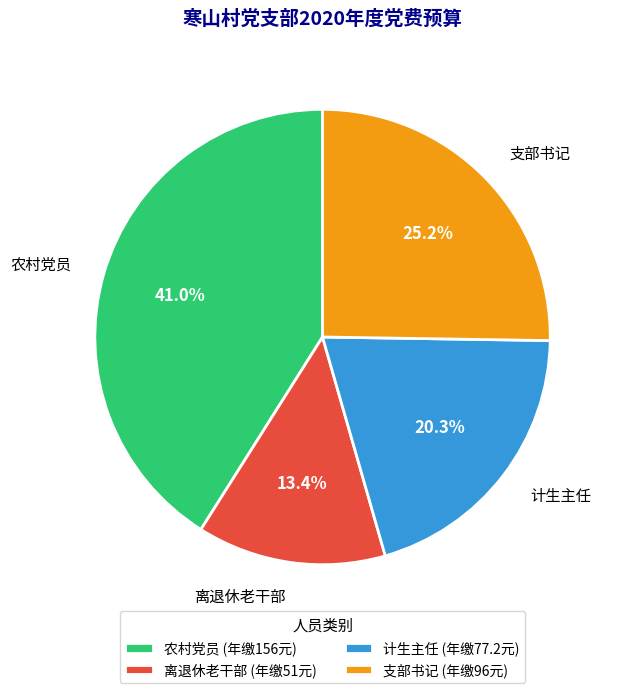

To the nearest percent, what is the average slice percentage?

25%